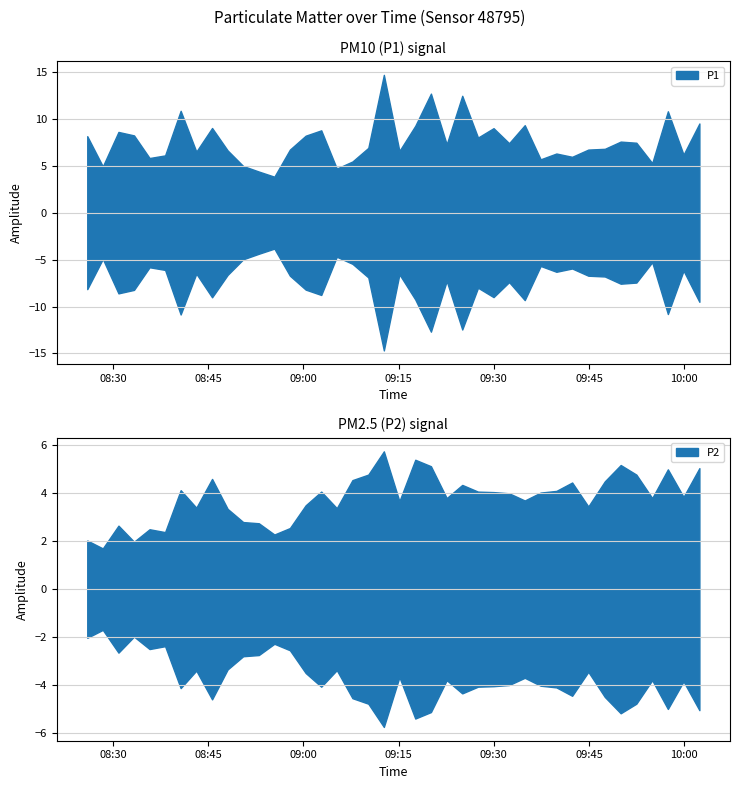

How many interior local valleys does the P1 series have?

13